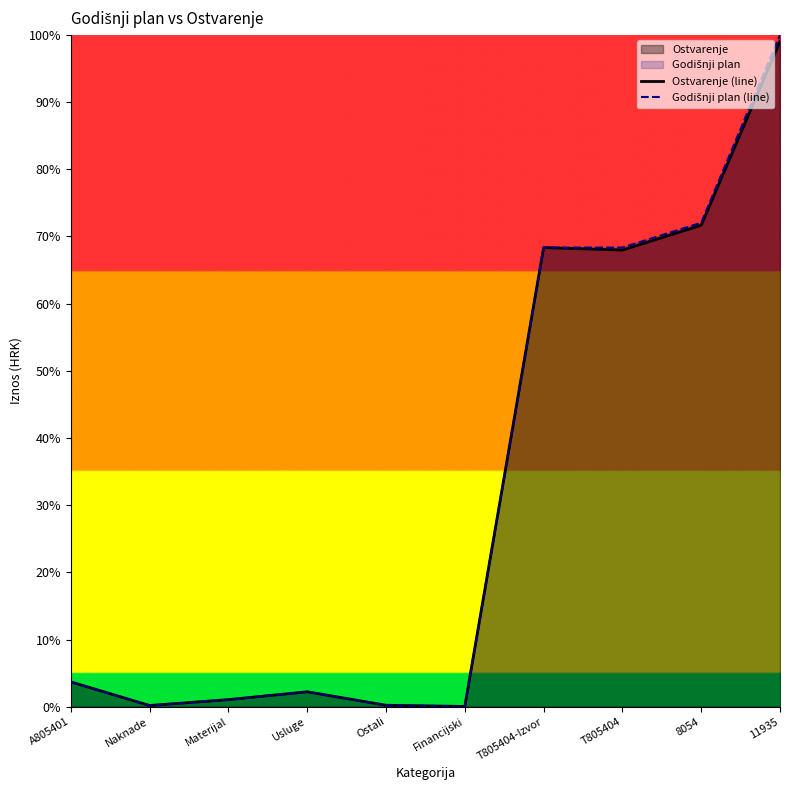

Rank the series at Naknade from highest to lowest value.

Ostvarenje (line), Godišnji plan (line)